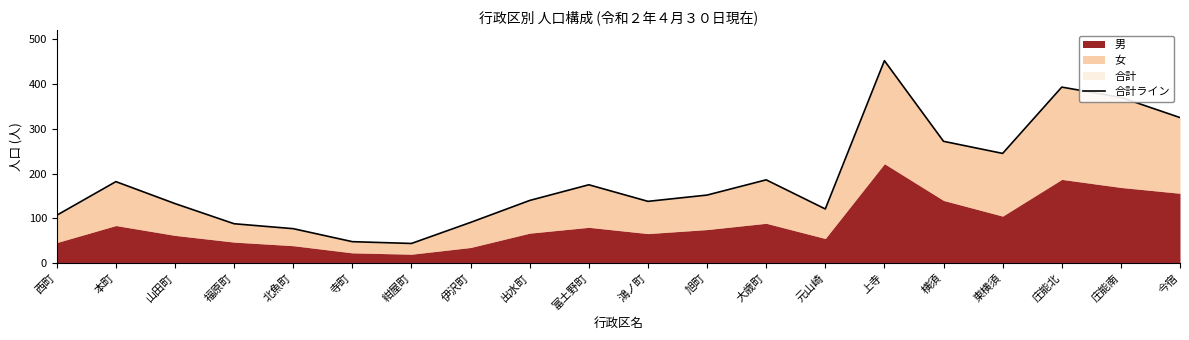

What is the maximum value shown in the chart?

452